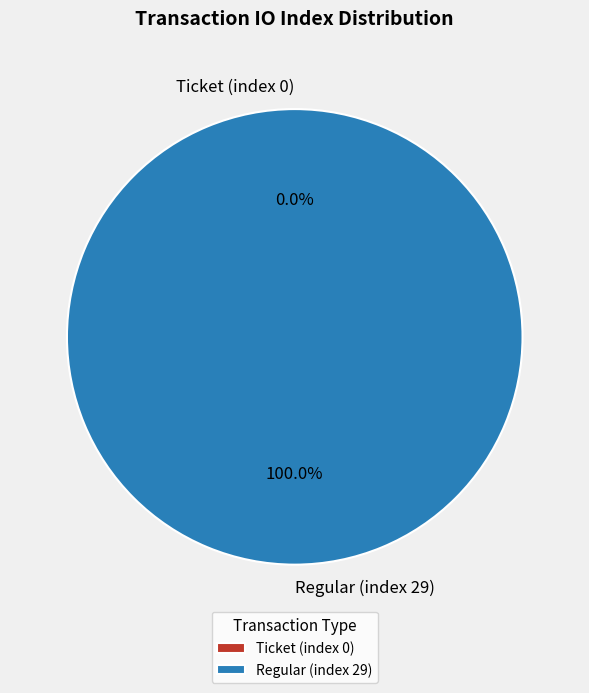

How many segments does this pie chart have?

2